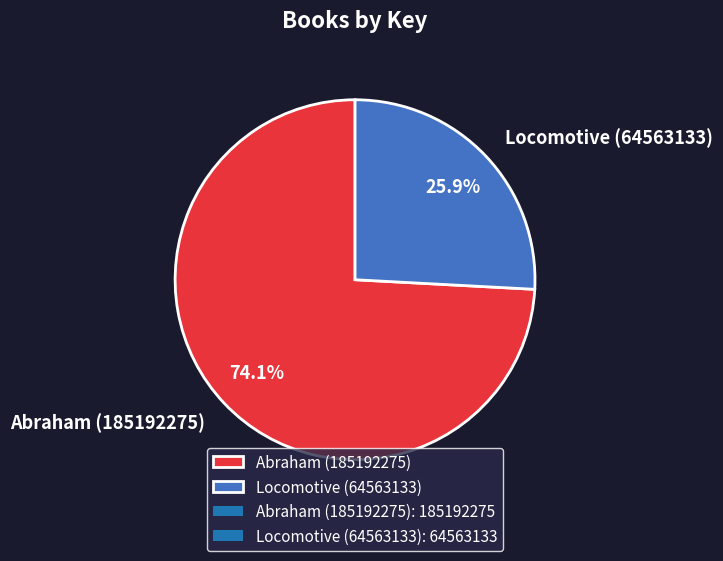

Which category accounts for the majority?

Abraham (185192275)